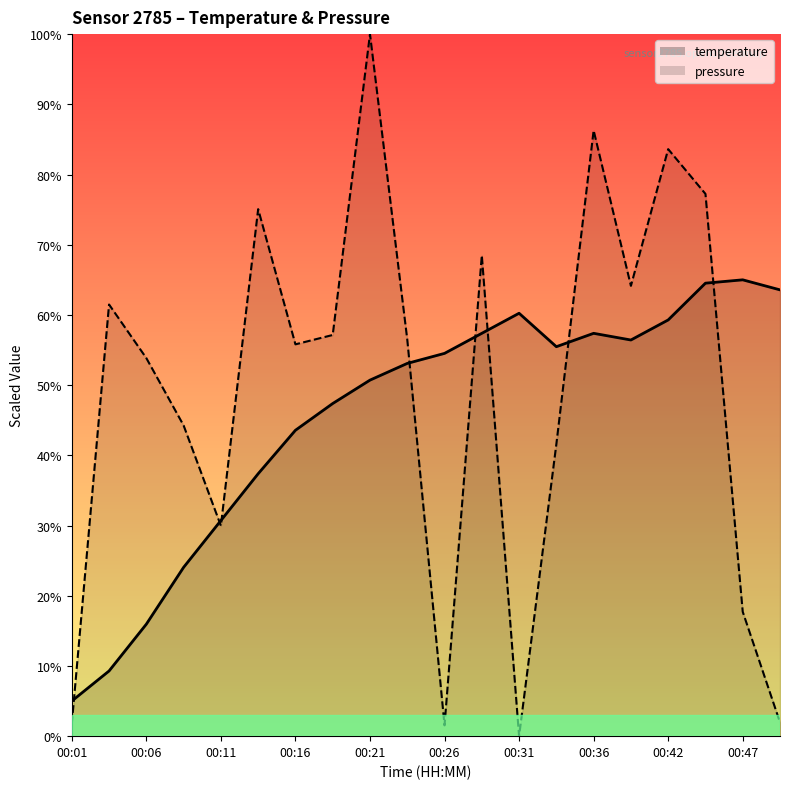

Does the chart have visible grid lines?

No